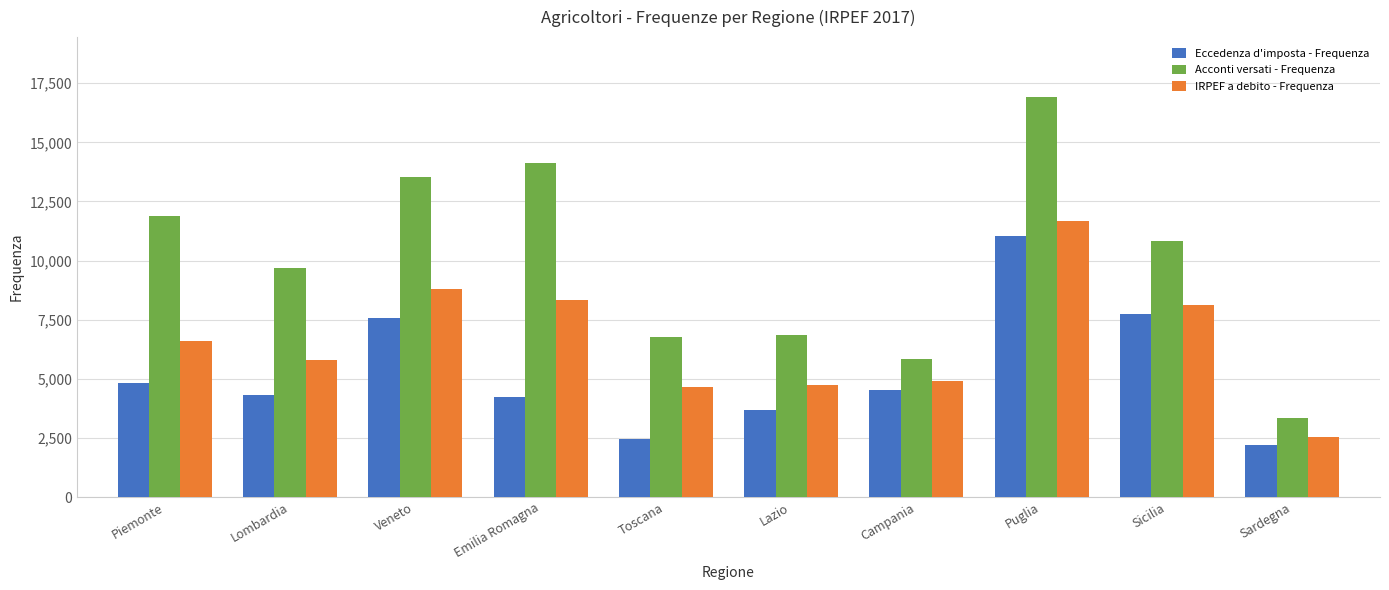

What is the spread (max minus min) of values at Sicilia?

3074